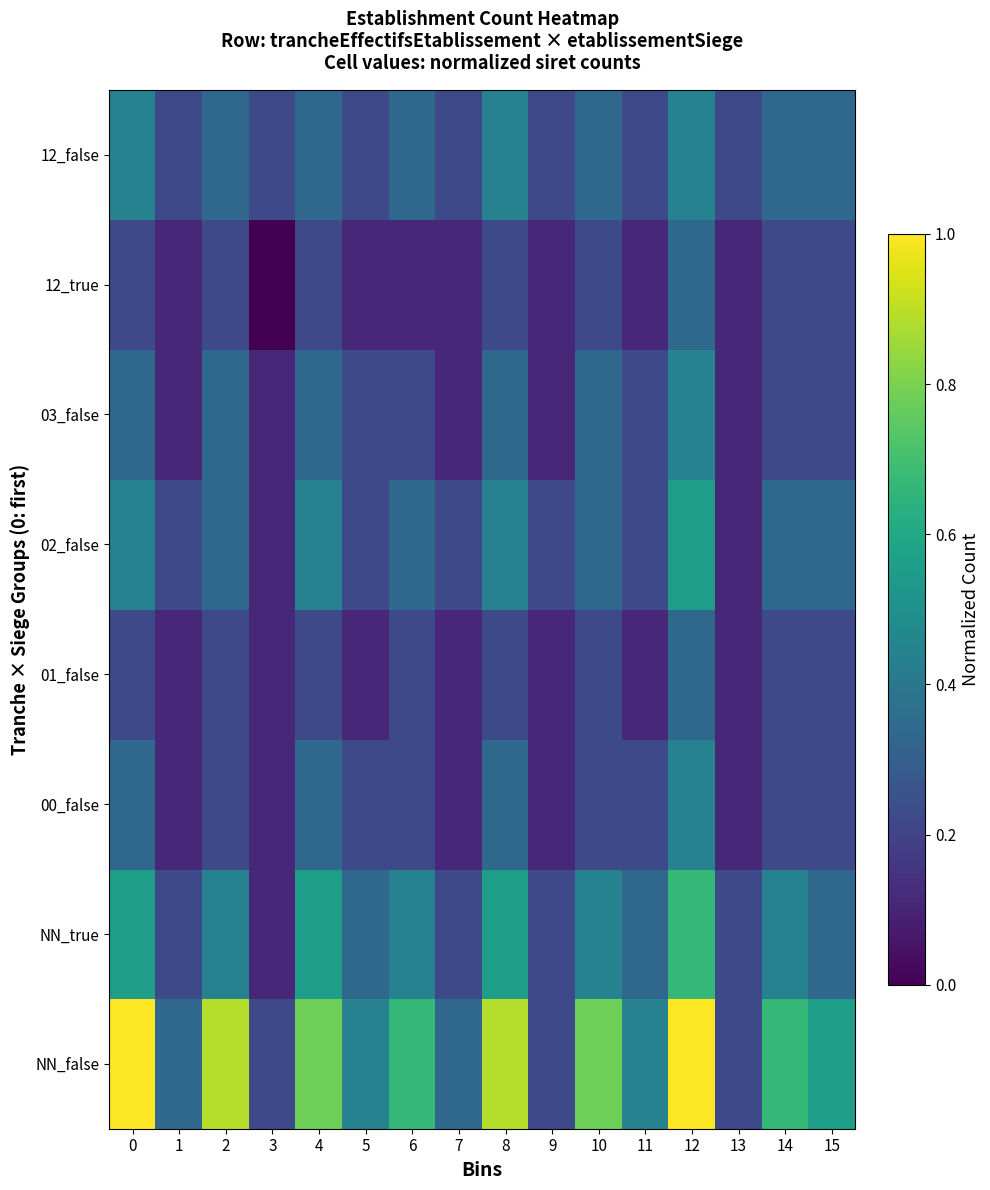

How many series are shown in this chart?

8